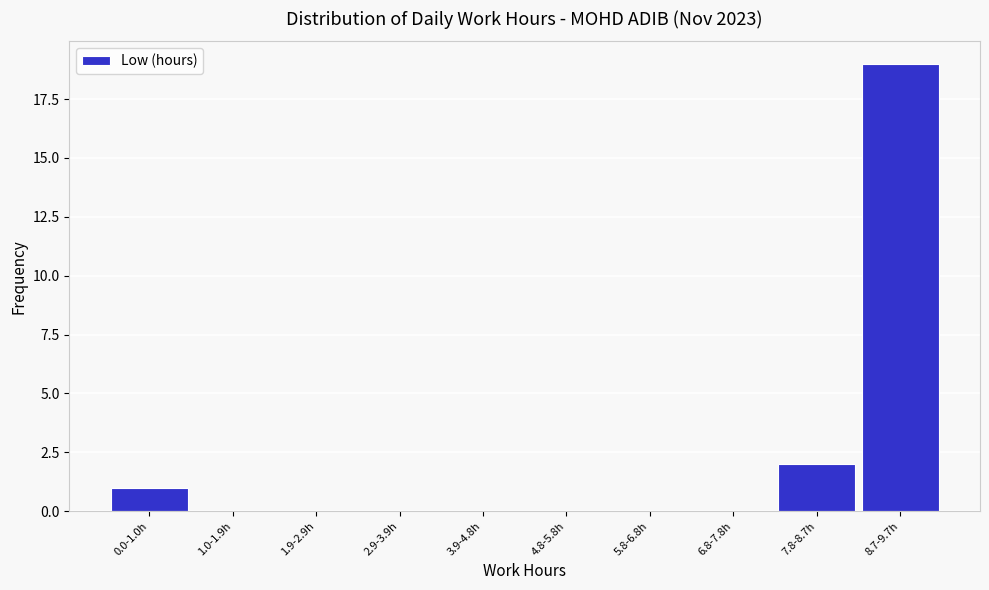

Reading left to right, list all the values displayed in this chart.

0.0-1.0h=1	1.0-1.9h=0	1.9-2.9h=0	2.9-3.9h=0	3.9-4.8h=0	4.8-5.8h=0	5.8-6.8h=0	6.8-7.8h=0	7.8-8.7h=2	8.7-9.7h=19